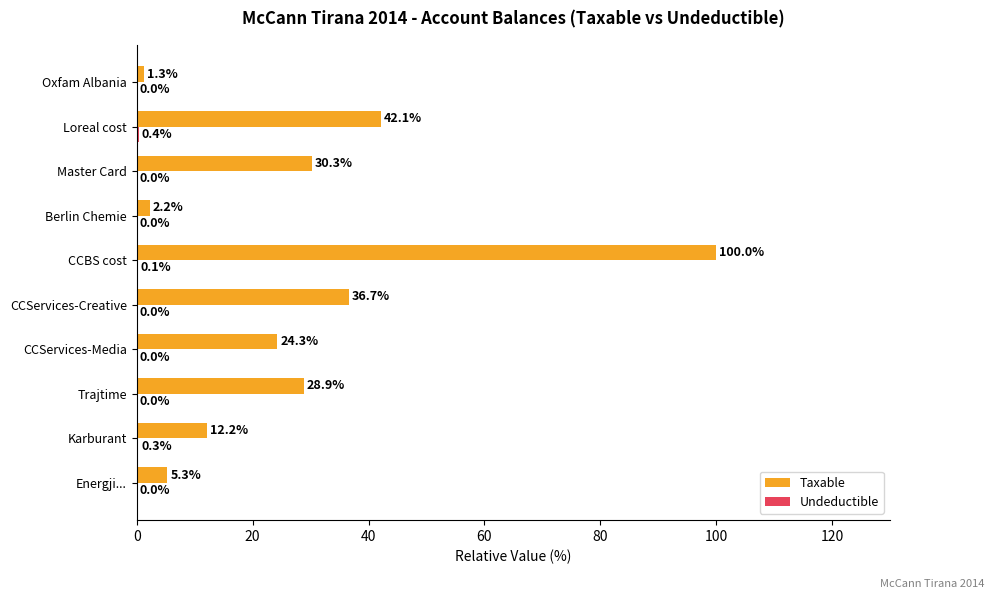

How many values in the Taxable series exceed 28?

5